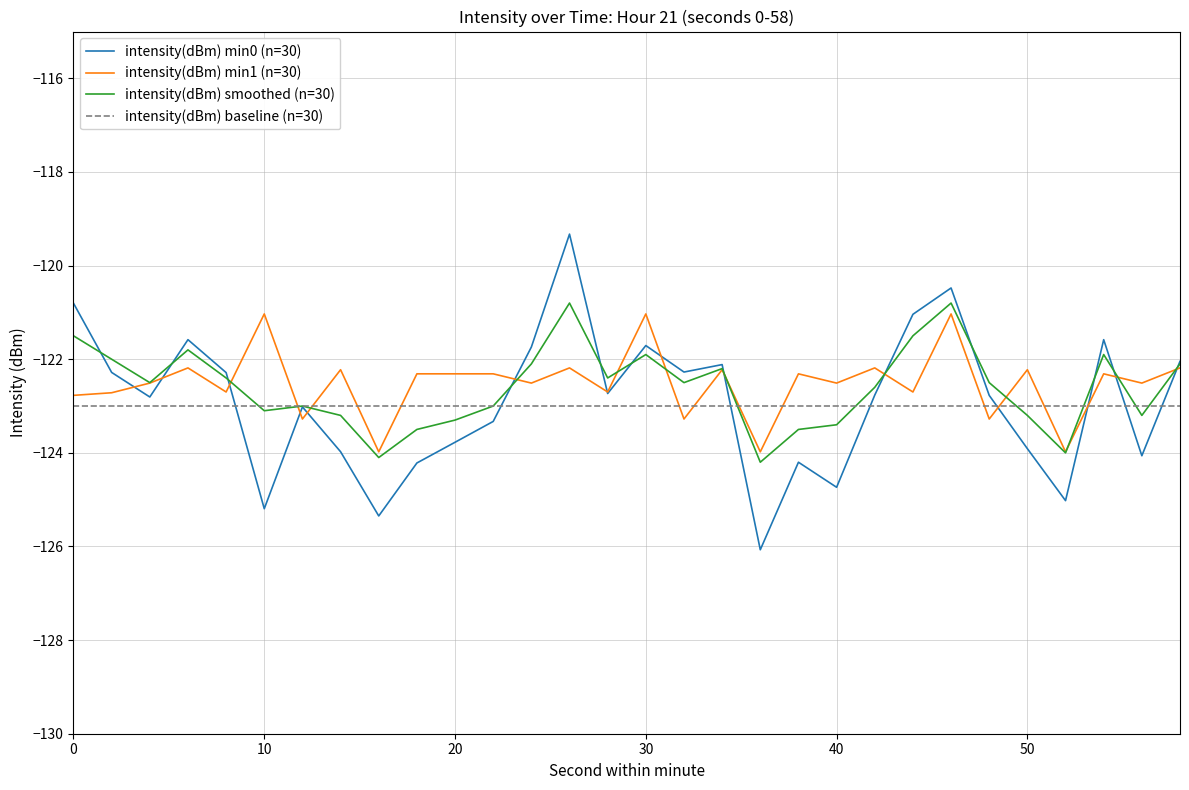

What is the minimum value for intensity(dBm) min1 (n=30)?

-124.0